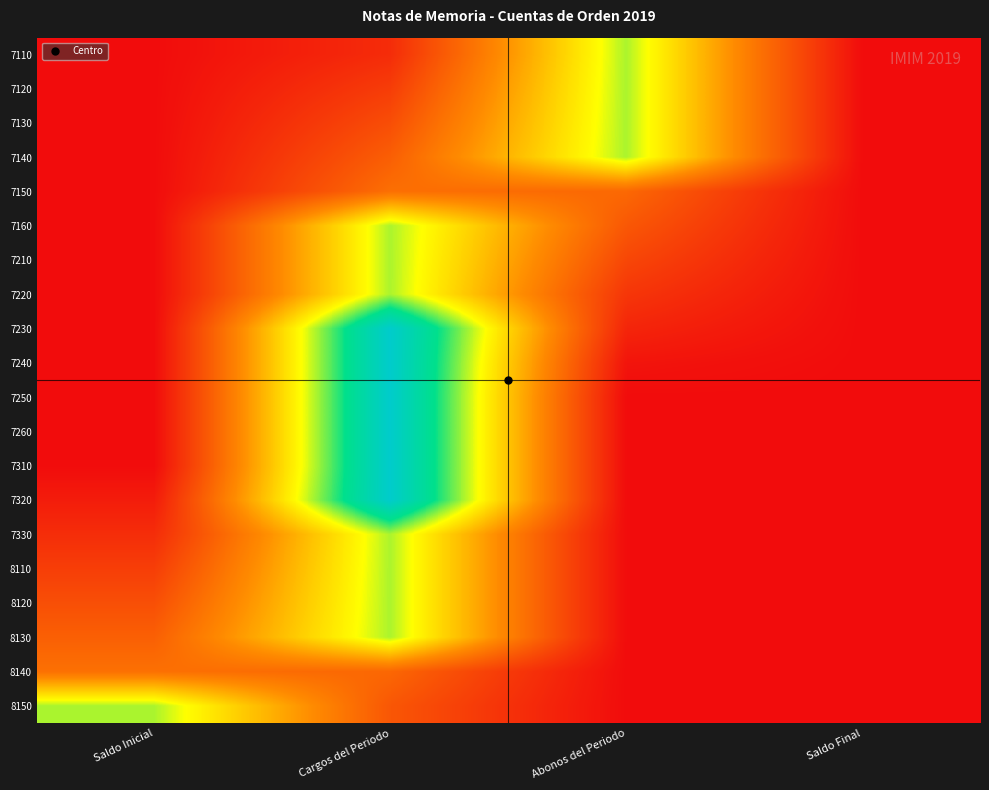

How many distinct data groups are displayed?

20